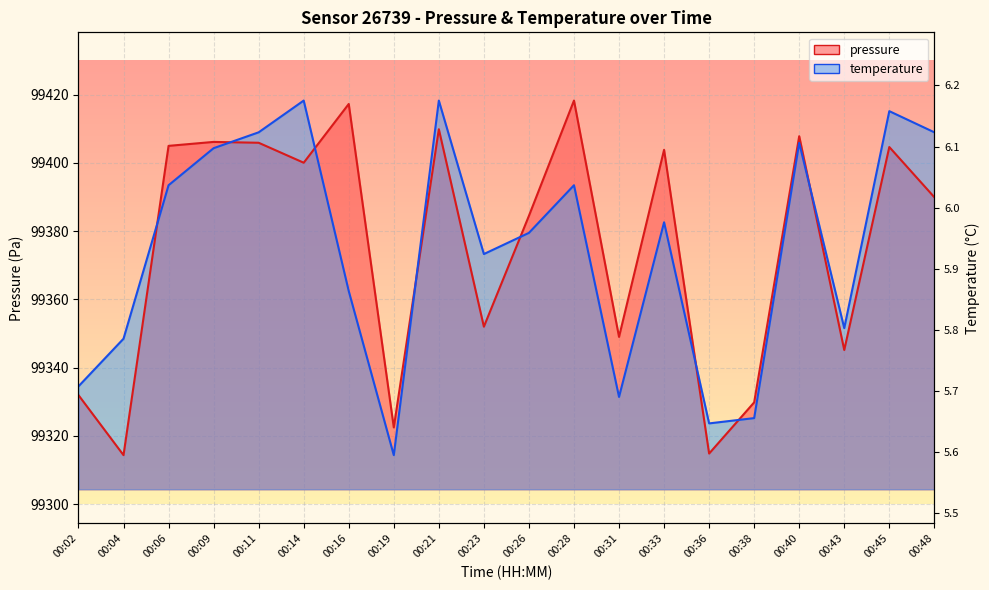

How many lines are shown in the chart?

2